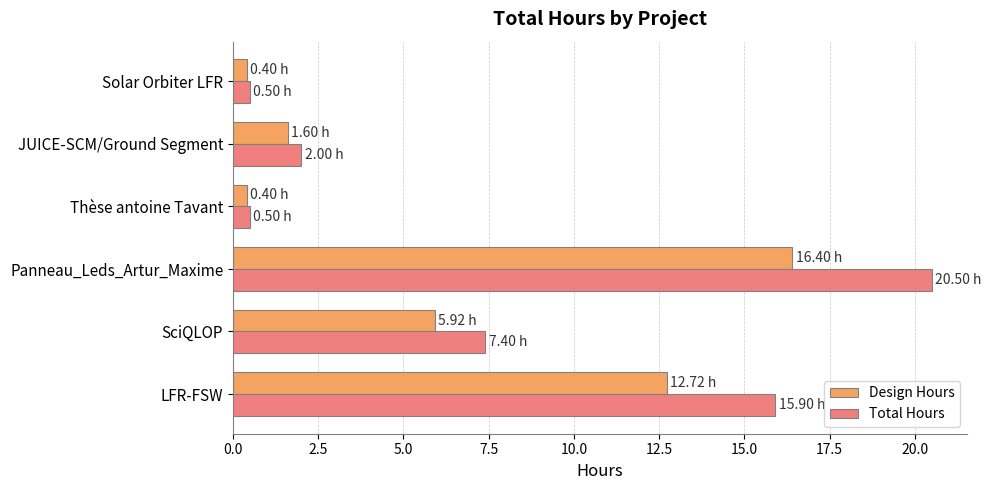

At which category is the sum across all series the highest?

Panneau_Leds_Artur_Maxime